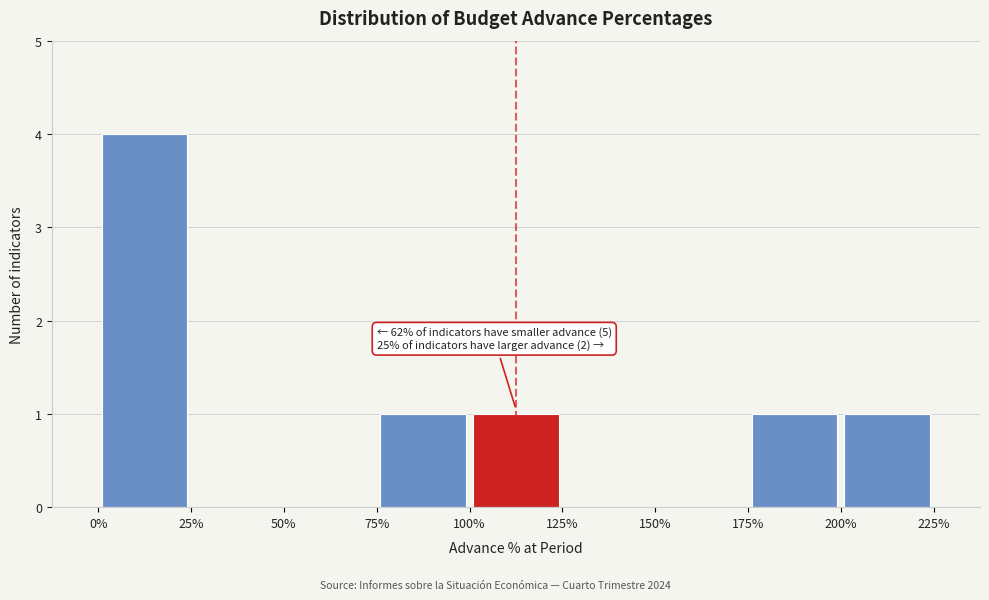

Over which range of the x-axis is the bar tallest?

0% to 25%